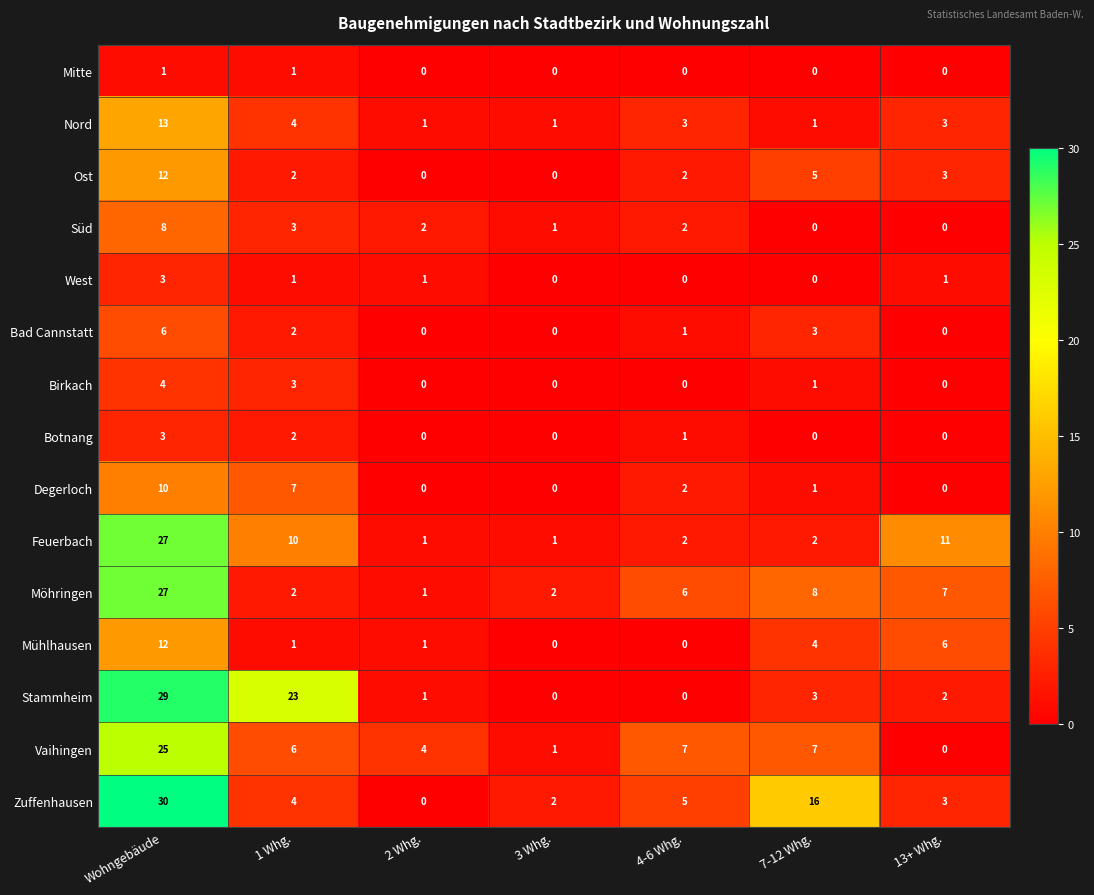

How many categories are shown in the chart?

7